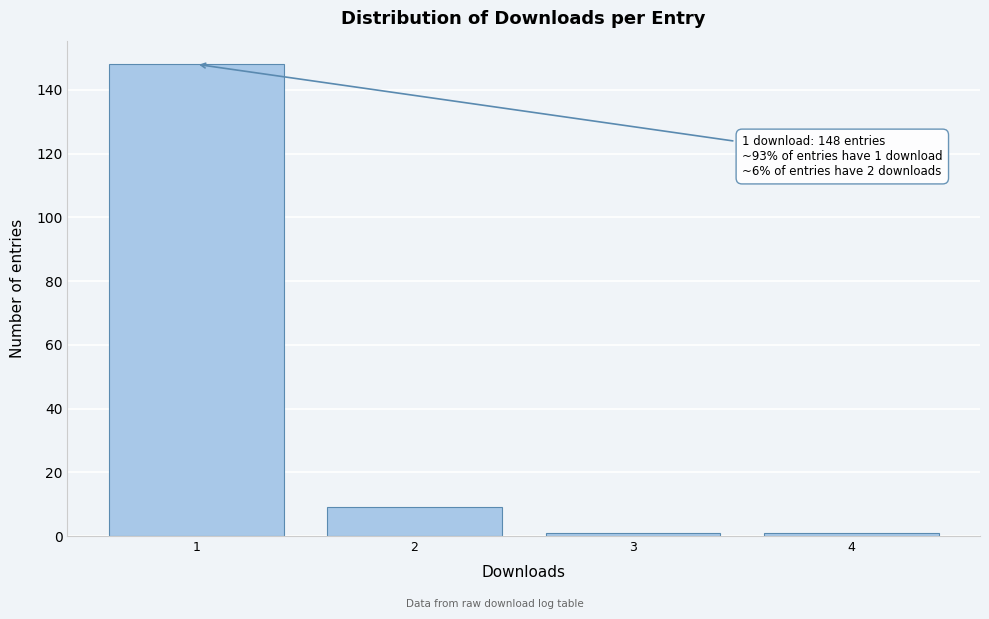

Reading left to right, transcribe all the data shown in this chart.

148	9	1	1